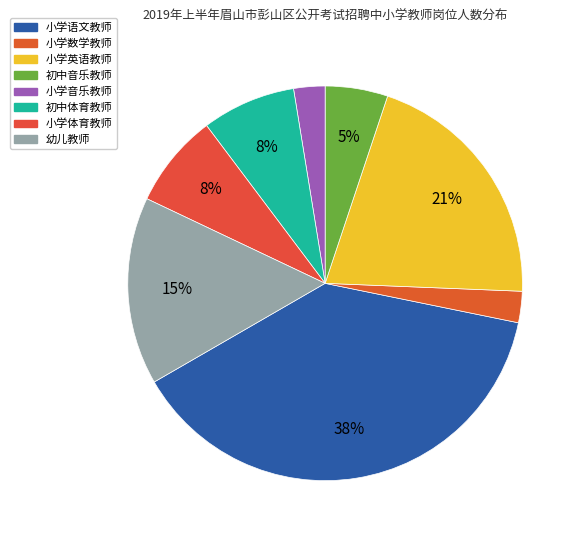

Is there any slice that represents more than half of the pie?

No